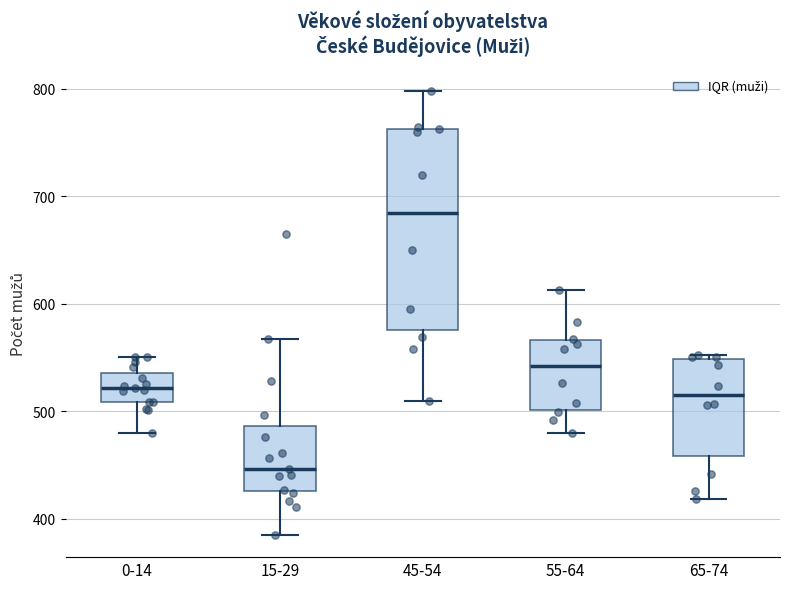

Comparing the boxes themselves (not the whiskers), which one is the tallest?

45-54